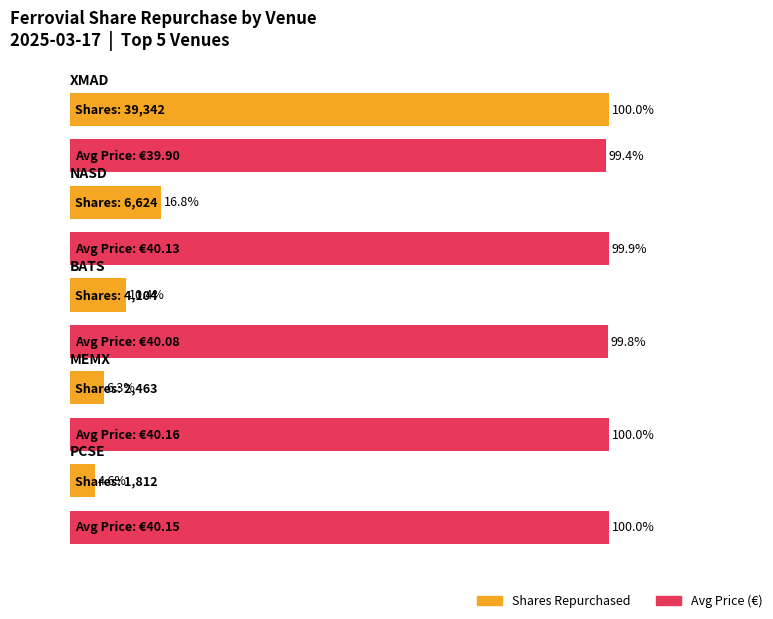

Is it true that Number of Shares Repurchased equals 2.4 at ITGI?

False